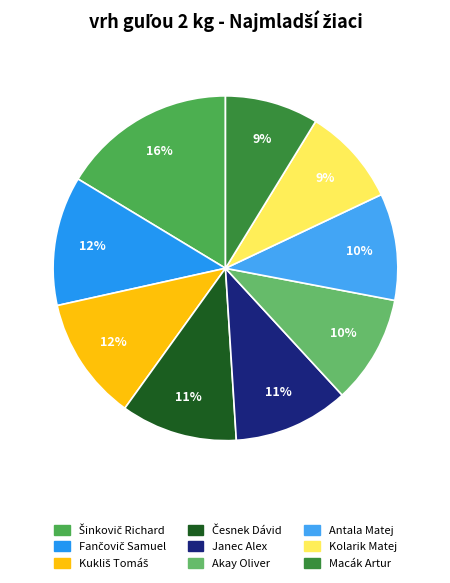

True or false: Antala Matej accounts for 22% of the total.

False